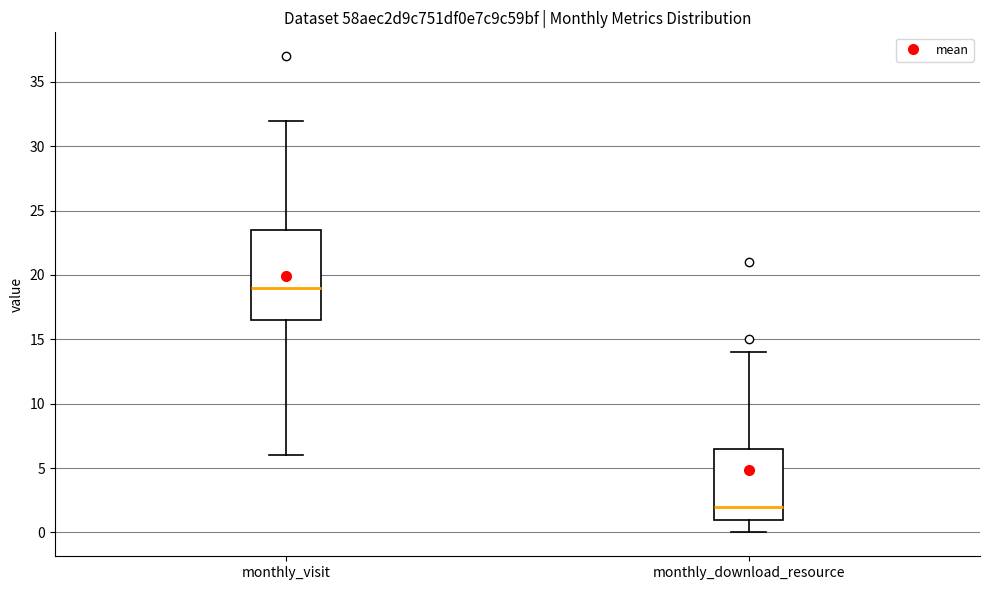

Which box's median line is the highest?

monthly_visit